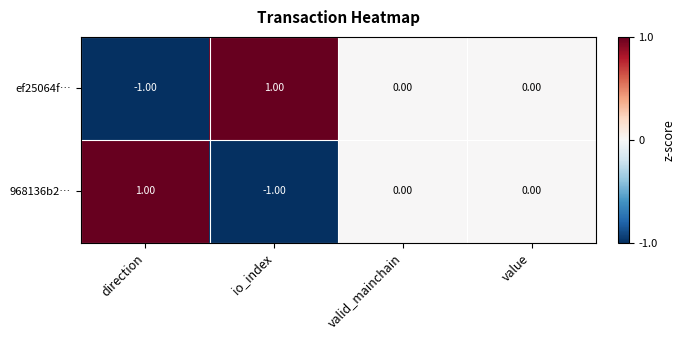

Which category has the highest value in the 968136b2… series?

direction